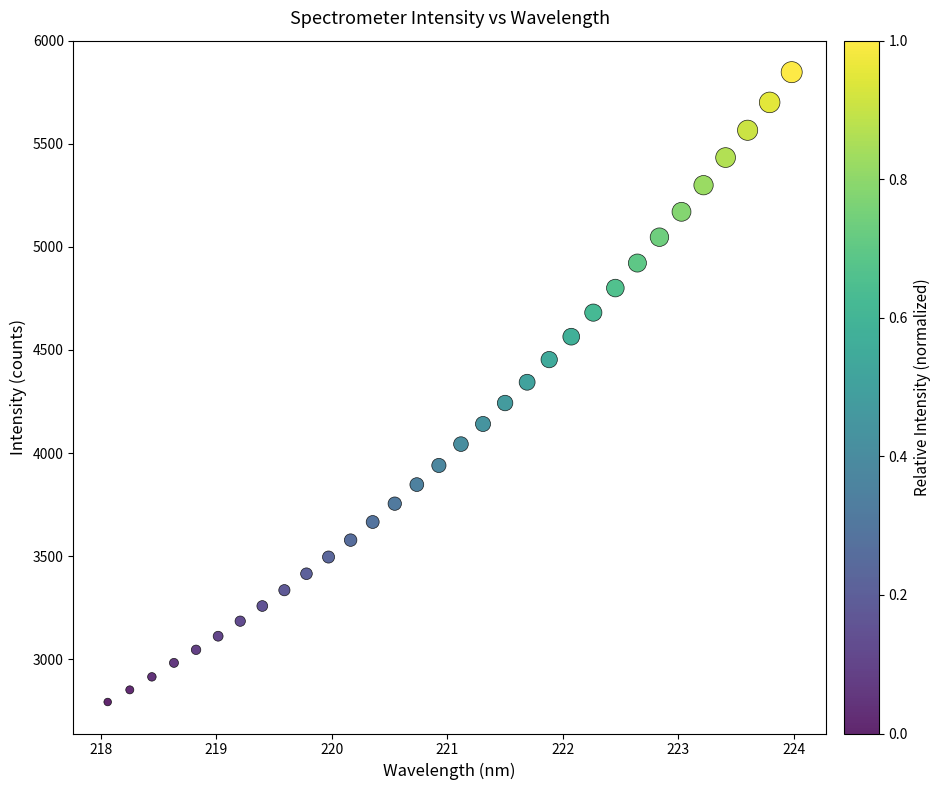

What is the range of X values (max minus min)?

5.9